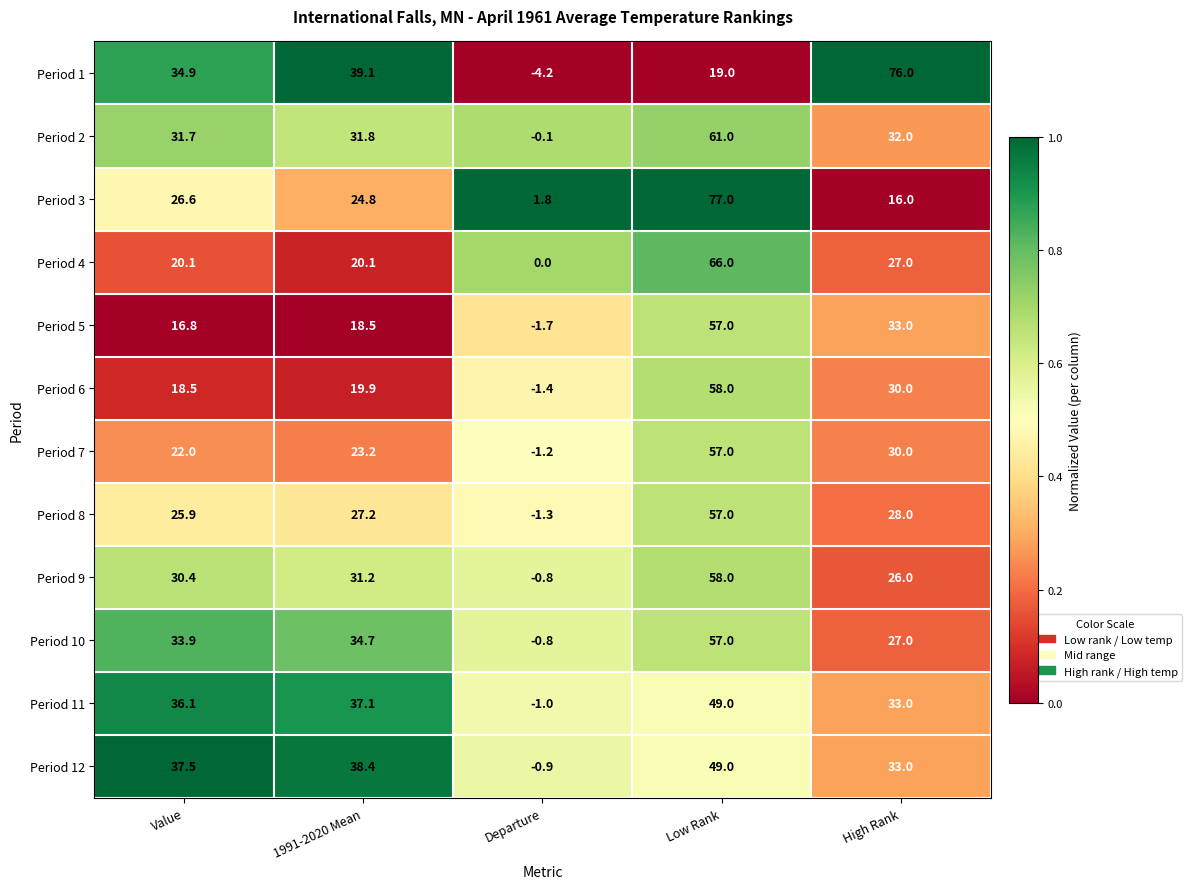

Is the value of Period 11 at Departure greater than the value of Period 8 at Departure?

Yes